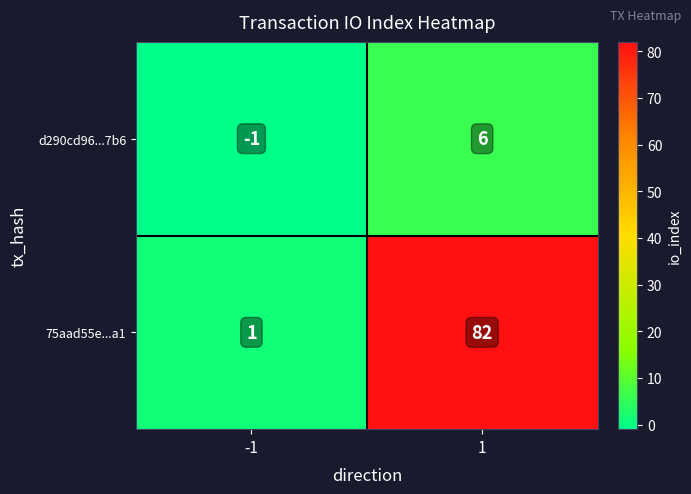

What is the difference between the maximum and minimum values in the 75aad55e...a1 series?

81